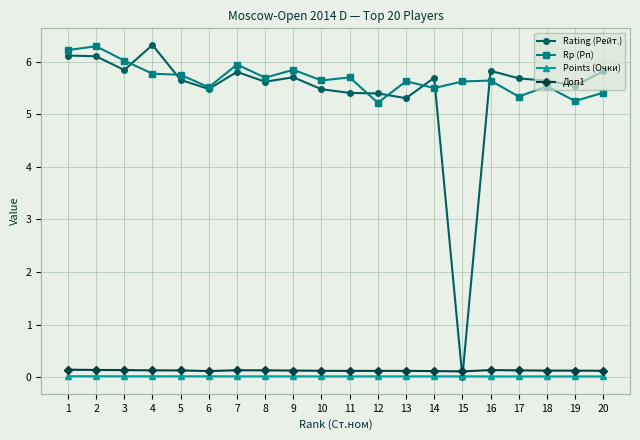

How many Доп1 values are between 0 and 1?

20